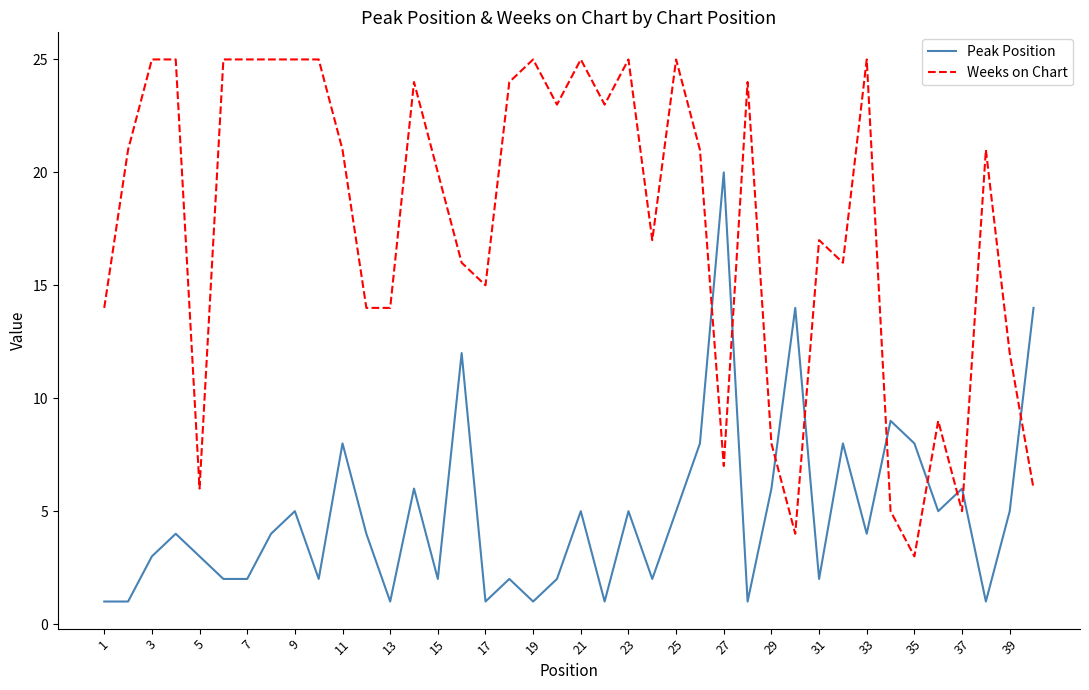

List the series in order of their overall mean, highest first.

Weeks on Chart, Peak Position